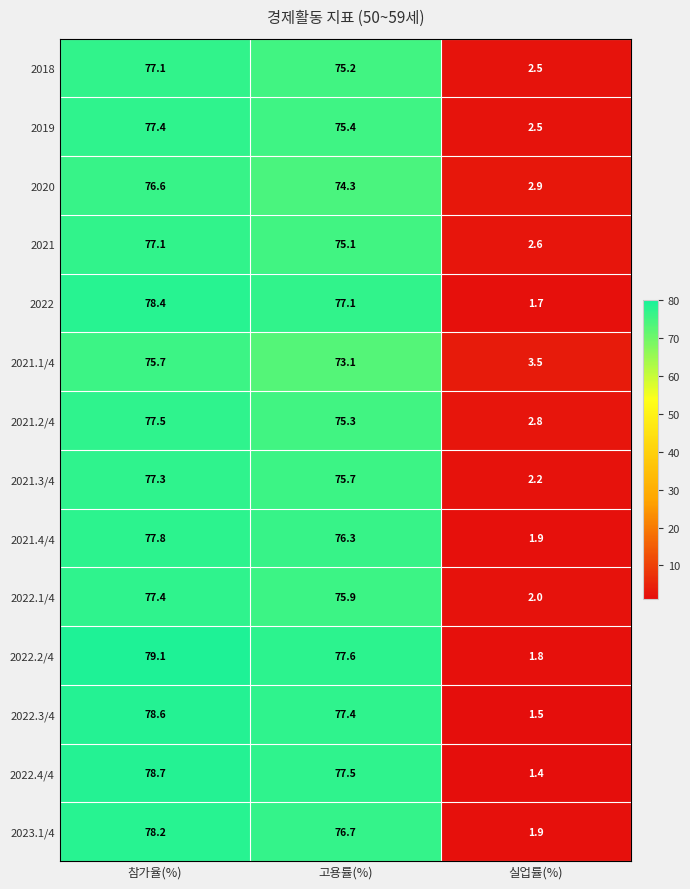

What is the greatest value displayed?

79.1